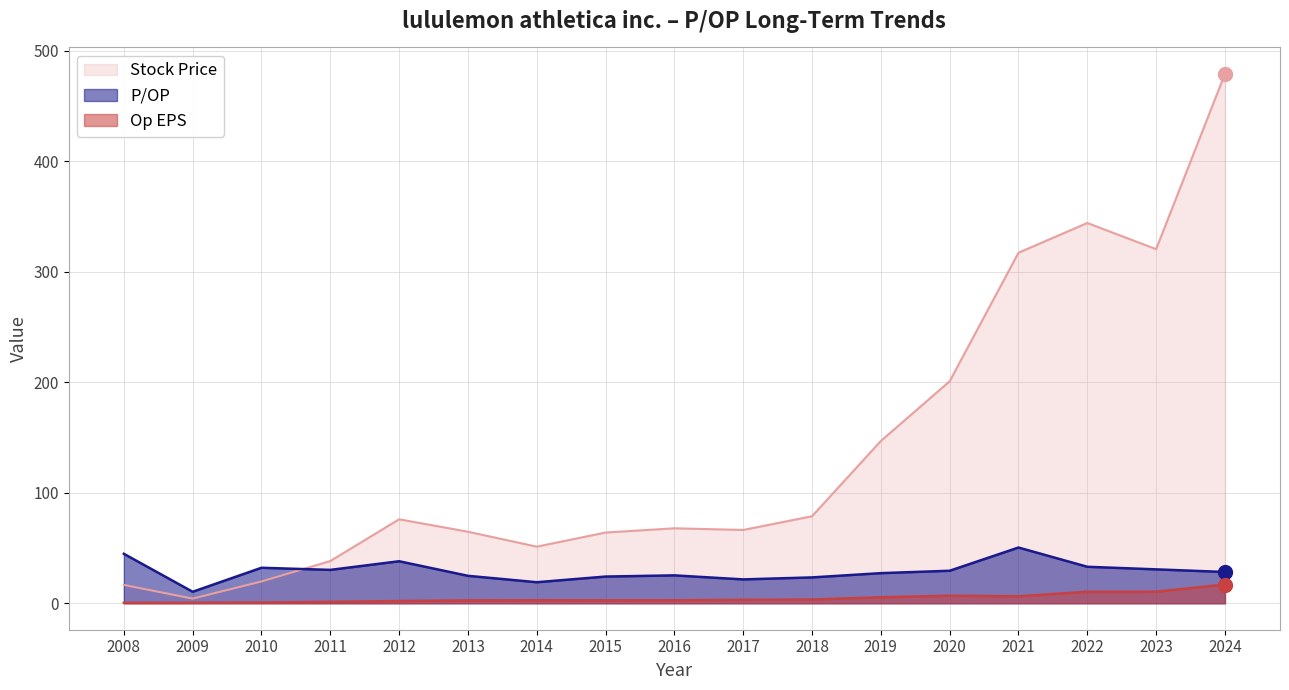

How many lines are shown in the chart?

3